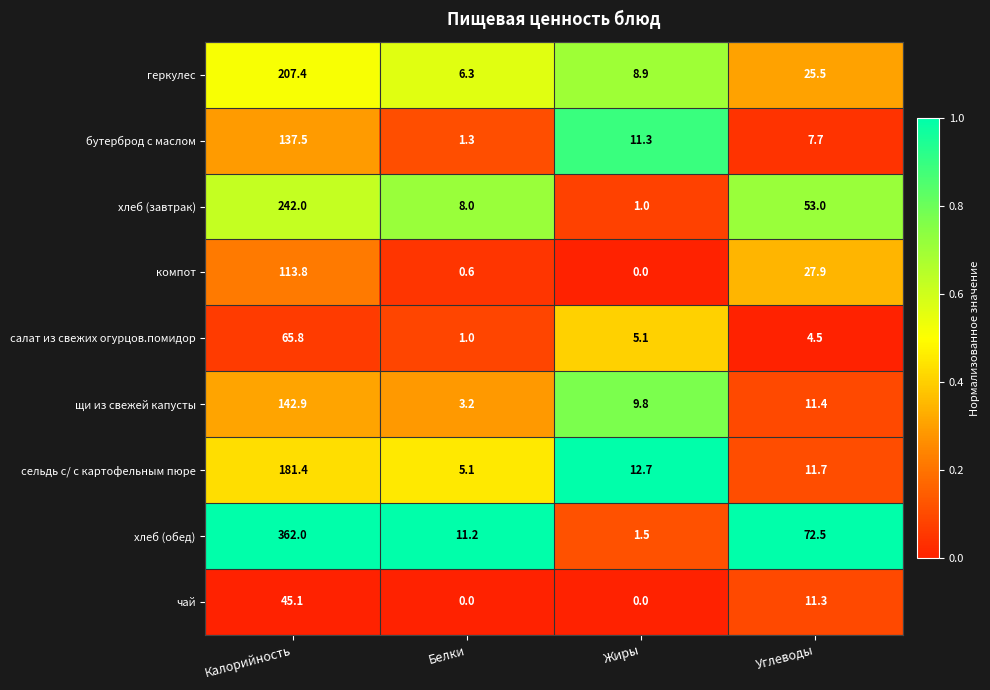

Which series changed the most between Жиры and Углеводы?

хлеб (обед)